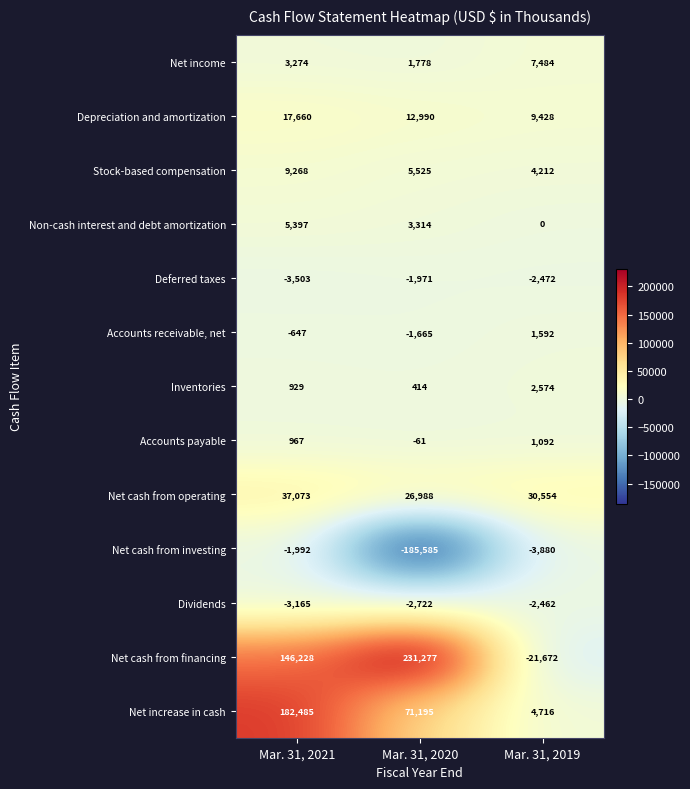

How many values in Net cash from financing are below zero?

1